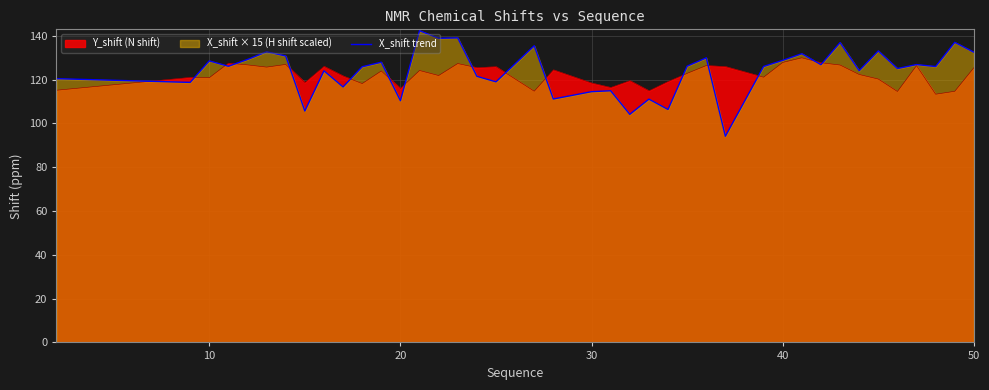

What is the smallest value displayed?

94.1